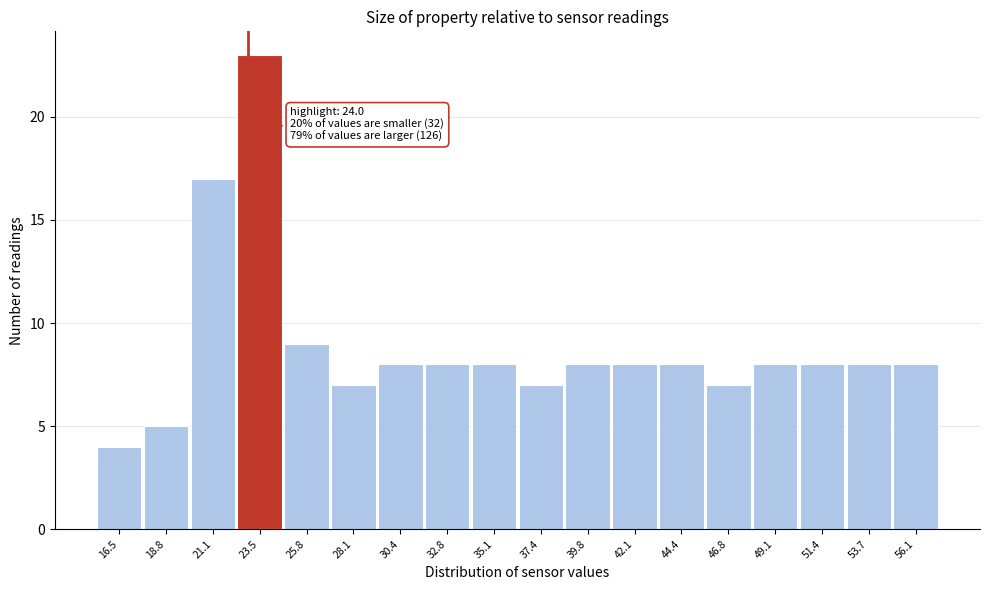

Reading right to left, extract all data points from this chart.

56.1=8	53.7=8	51.4=8	49.1=8	46.8=7	44.4=8	42.1=8	39.8=8	37.4=7	35.1=8	32.8=8	30.4=8	28.1=7	25.8=9	23.5=23	21.1=17	18.8=5	16.5=4